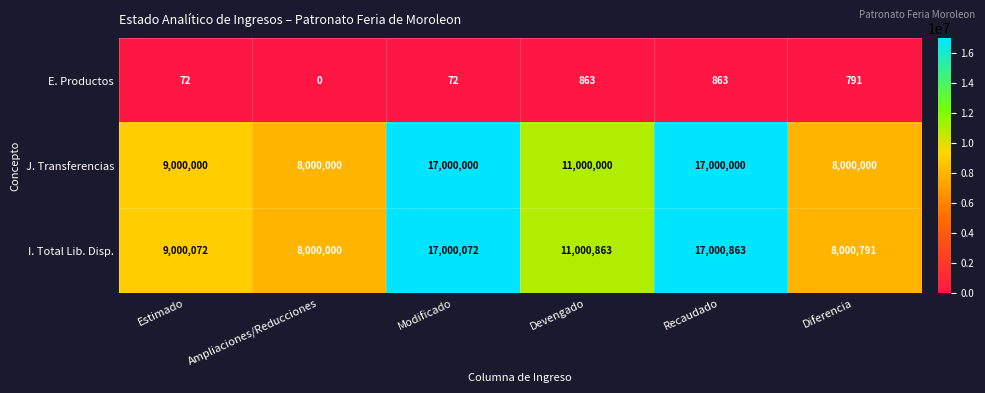

At which label is J. Transferencias closest to 12500000?

Devengado